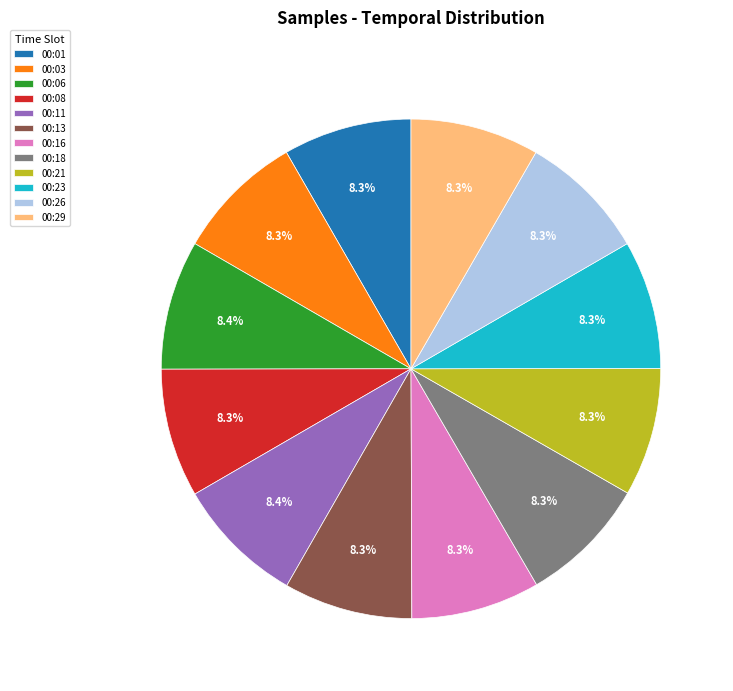

To the nearest percent, what is the combined percentage of 00:13 and 00:29?

17%